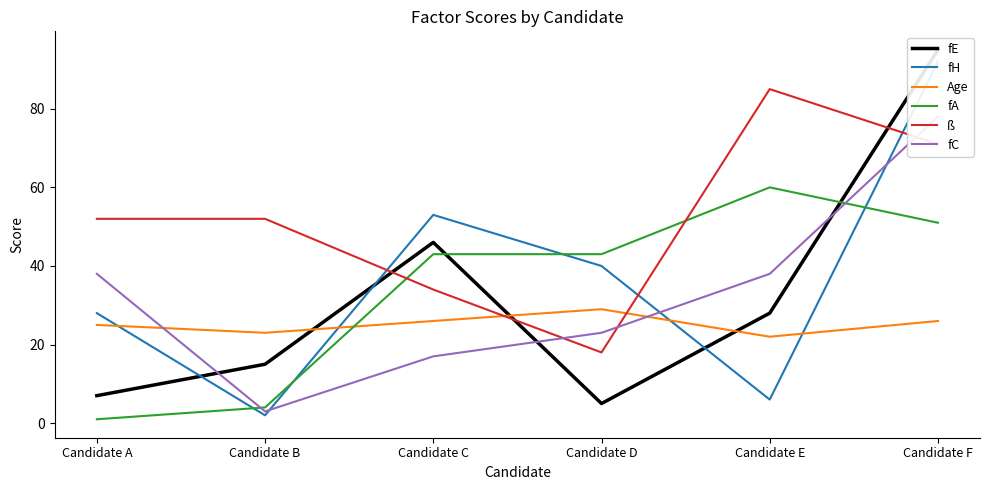

Is it true that fC equals 17 at Candidate C?

True